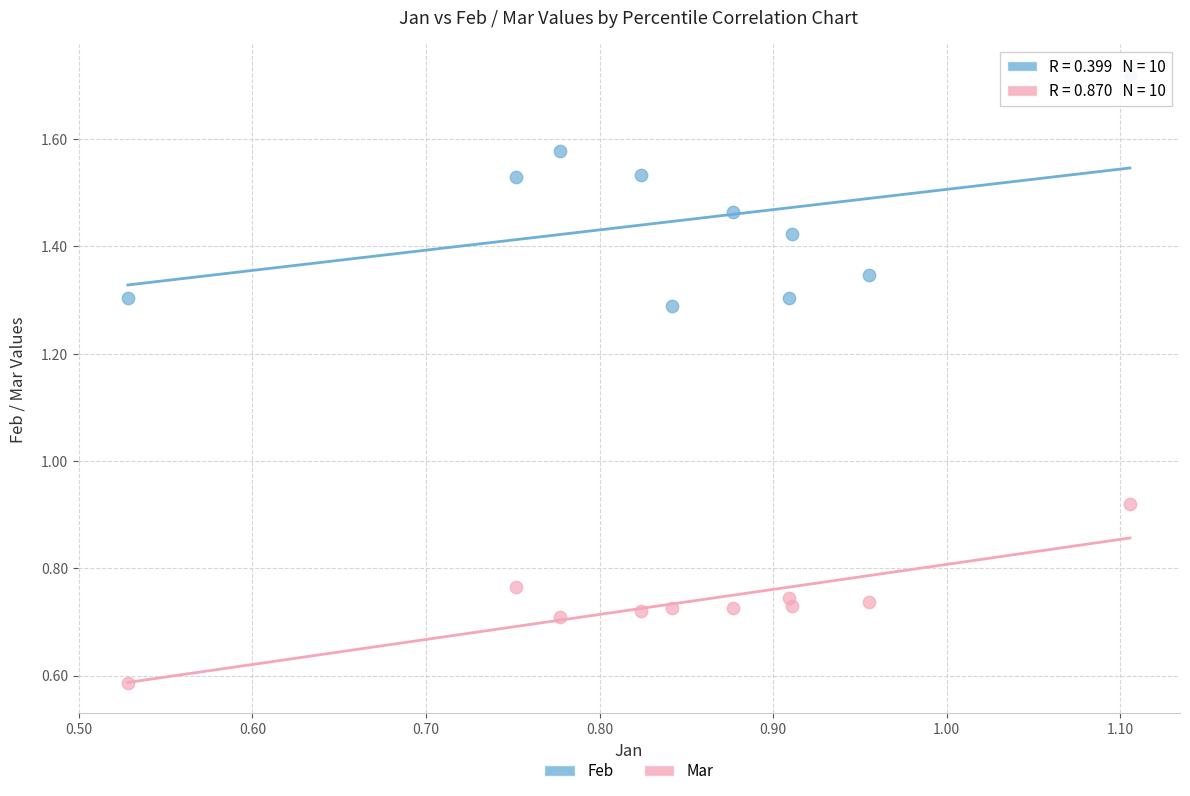

Which series reaches the minimum Y coordinate?

Mar